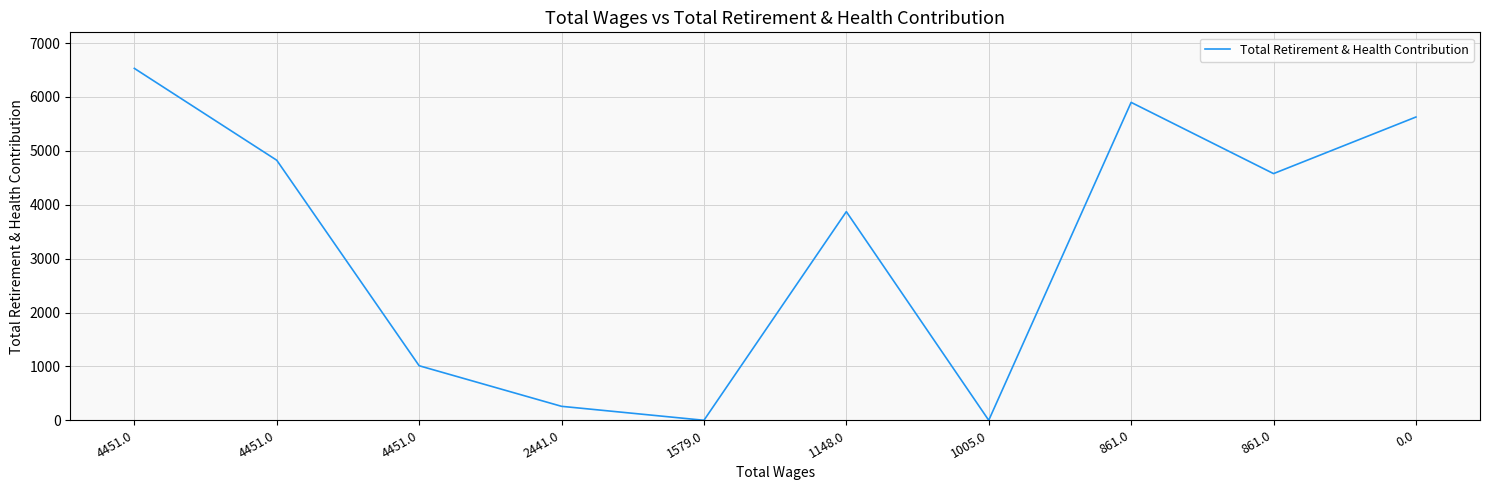

List the labels in order of value, largest first.

4451.0, 861.0, 0.0, 4451.0, 861.0, 1148.0, 4451.0, 2441.0, 1579.0, 1005.0